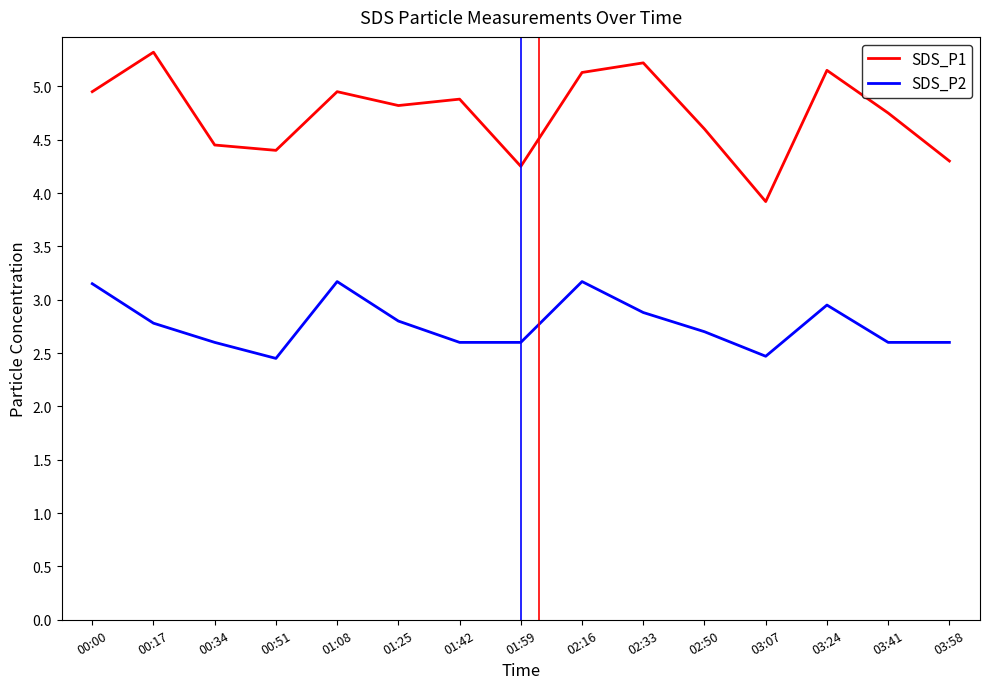

Is it true that SDS_P1 equals 5.2 at 03:24?

True